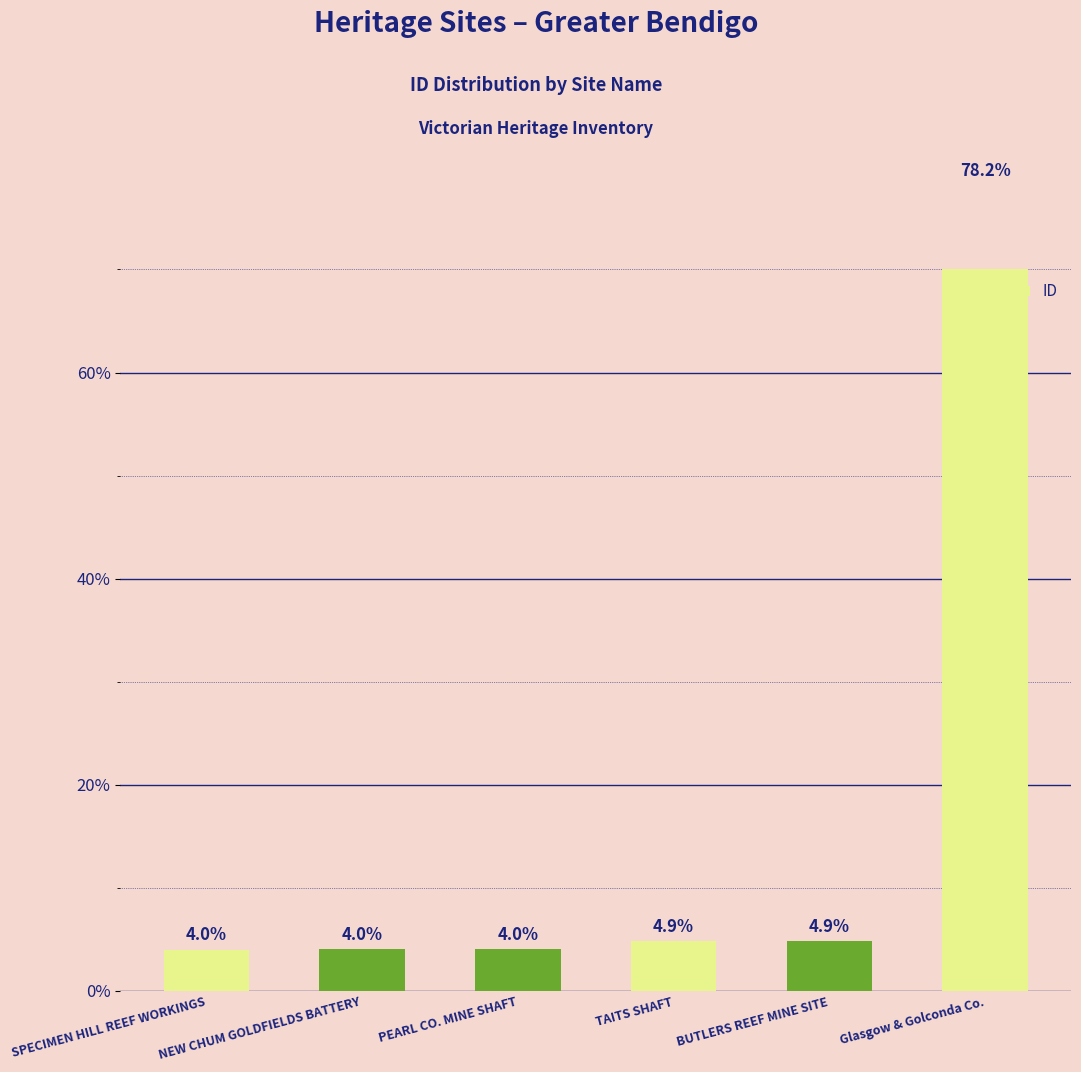

Rank the categories by value from highest to lowest.

Glasgow & Golconda Co., BUTLERS REEF MINE SITE, TAITS SHAFT, PEARL CO. MINE SHAFT, NEW CHUM GOLDFIELDS BATTERY, SPECIMEN HILL REEF WORKINGS